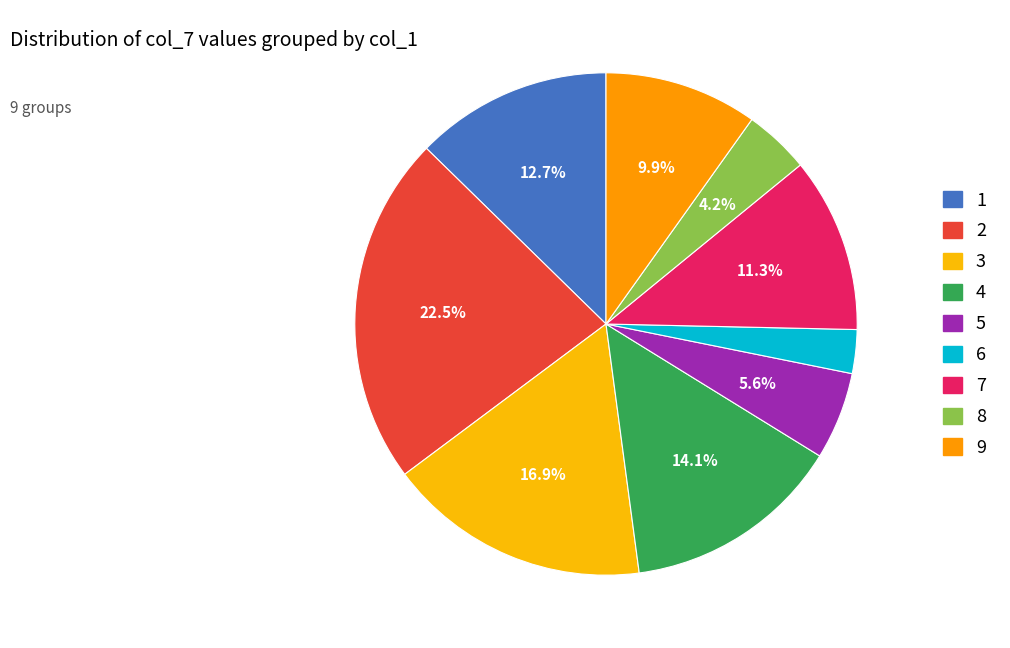

How many segments does this pie chart have?

9